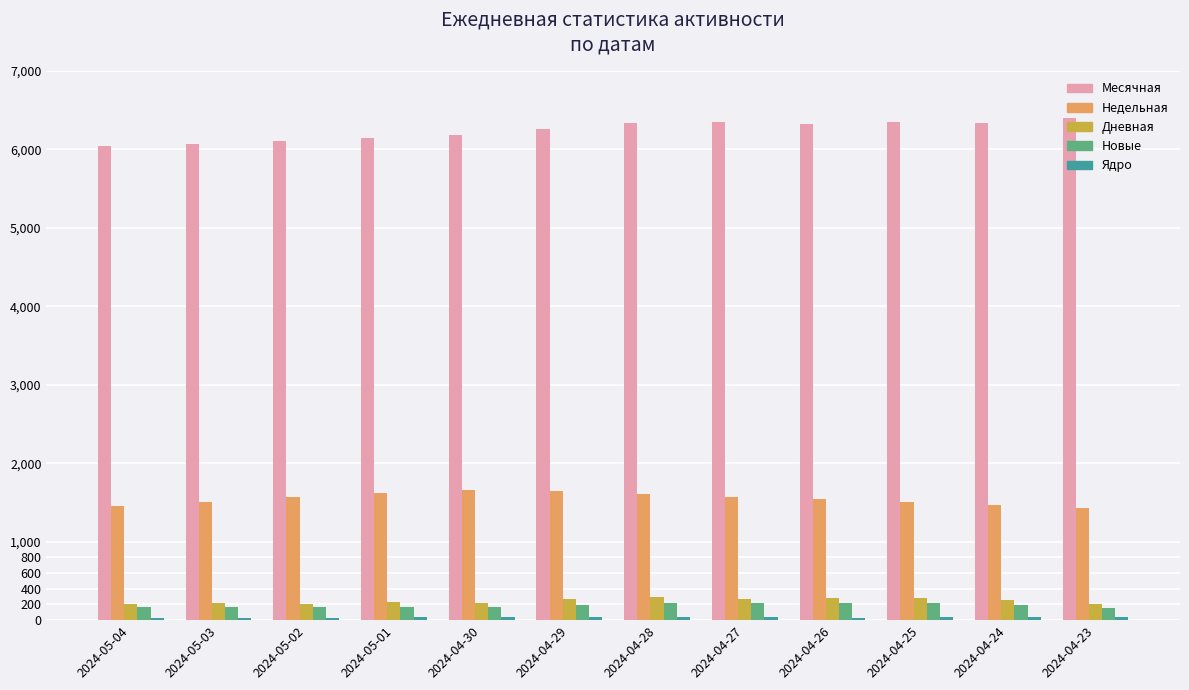

What is the minimum value for Недельная?

1425